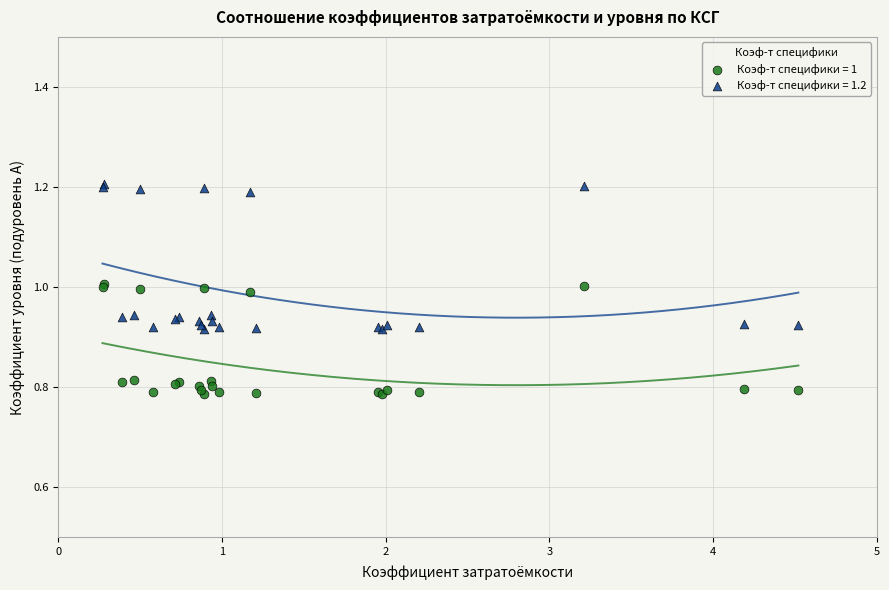

Which series has the largest Y range (max minus min)?

Коэф-т специфики = 1.2